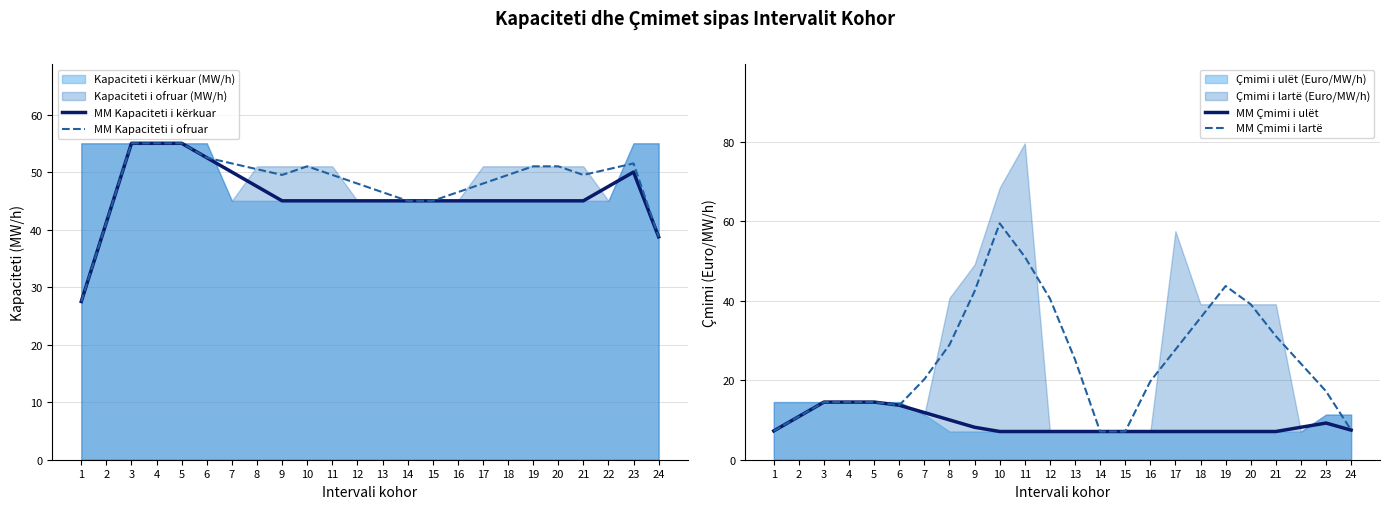

Which series ends up on top after the final intersection of MM Çmimi i lartë and MM Kapaciteti i ofruar?

MM Kapaciteti i ofruar